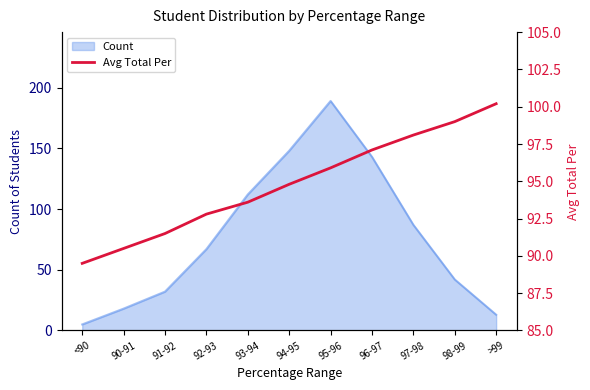

Where is Count nearest to the value 97?

97-98